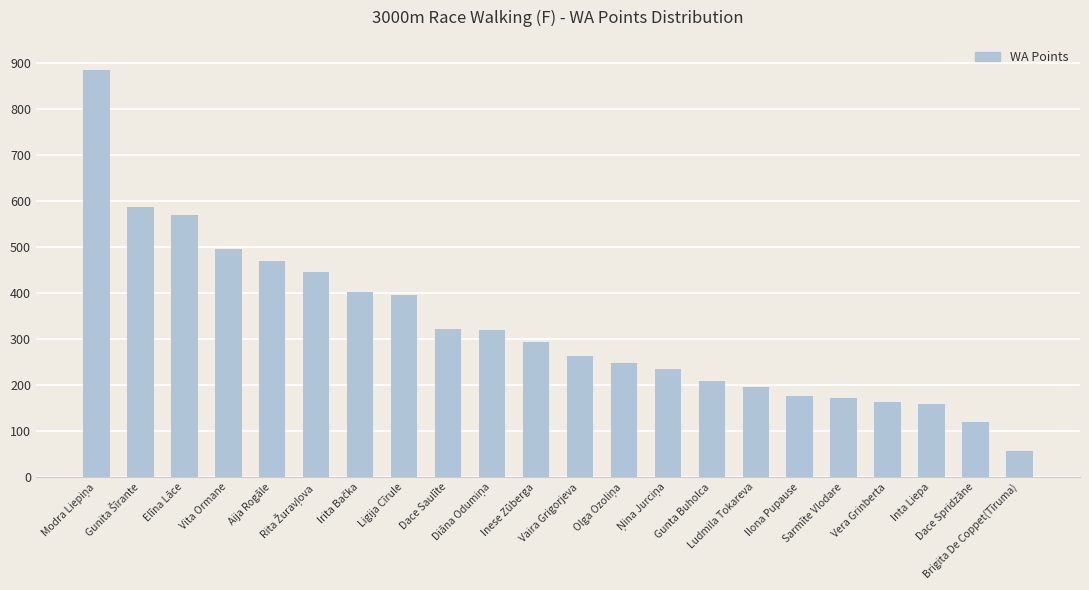

What is the minimum value shown in the chart?

57